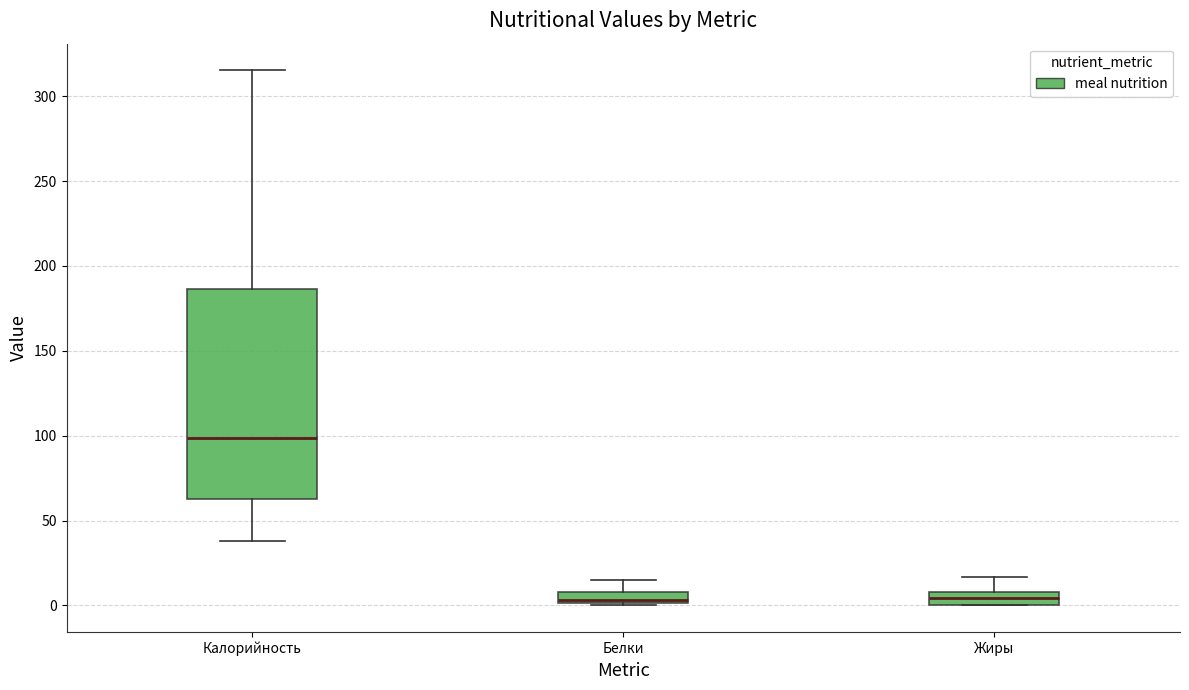

Where does the median line of the box for Белки sit on the y-axis? The values are not printed on the chart, so give them approximately, as read against the axis.

5